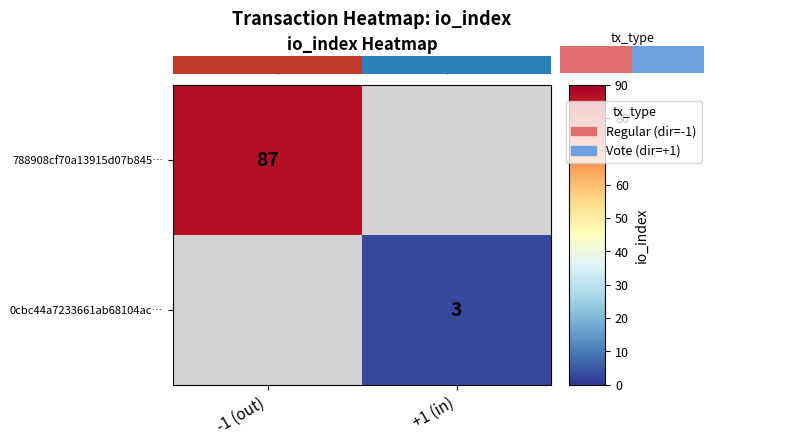

What is the maximum value shown in the chart?

87.0